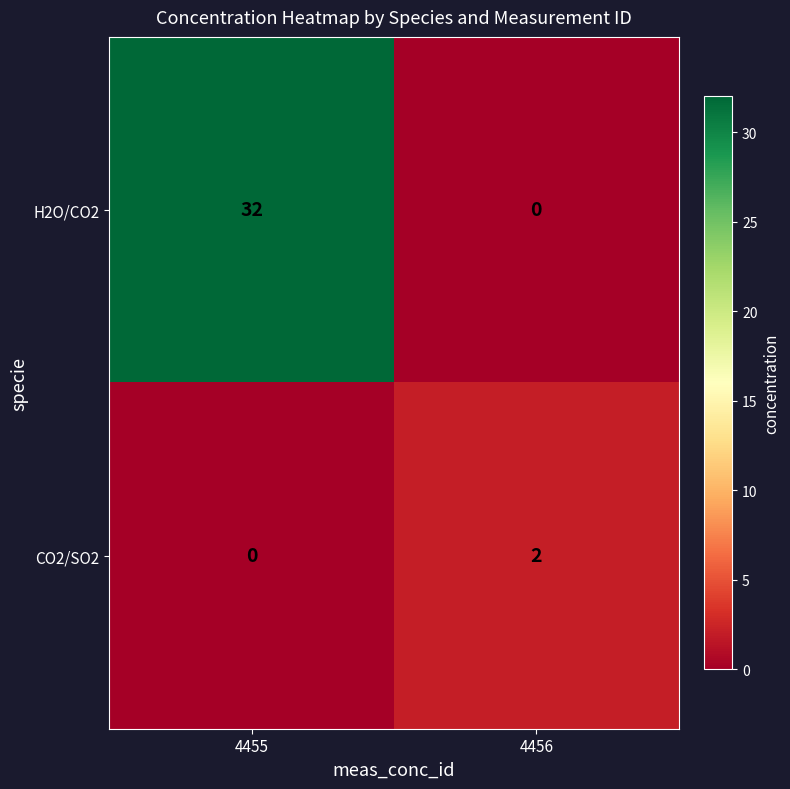

List the series in order of their overall mean, lowest first.

CO2/SO2, H2O/CO2